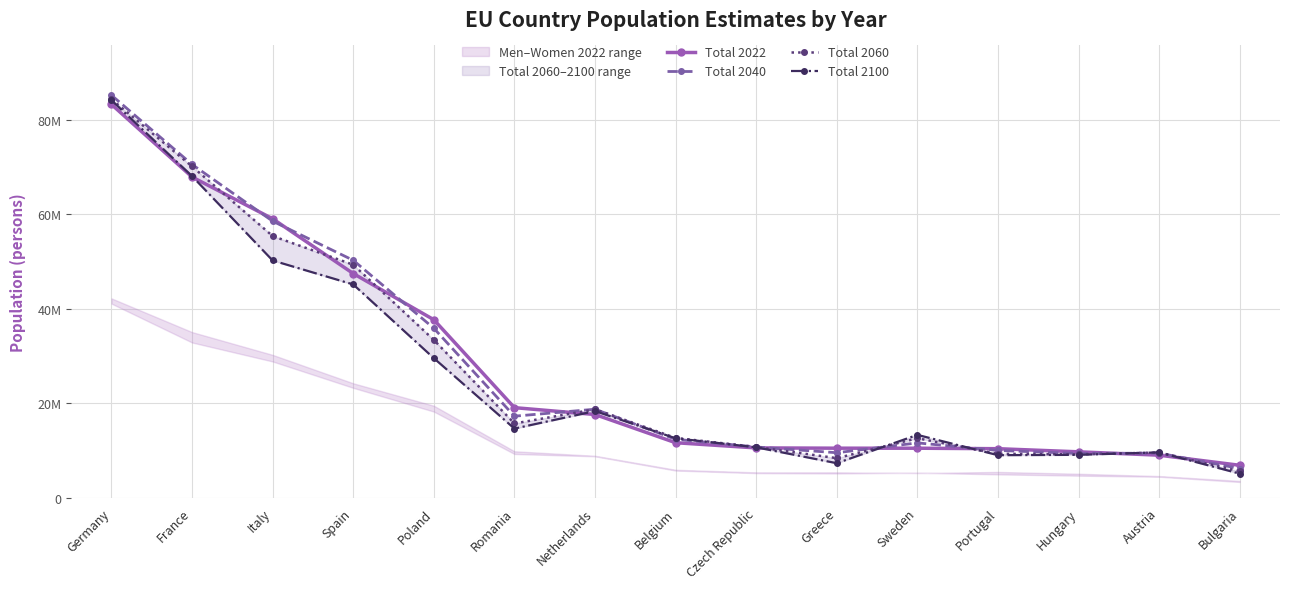

How many intersections are there between Total 2040 and Total 2060?

6